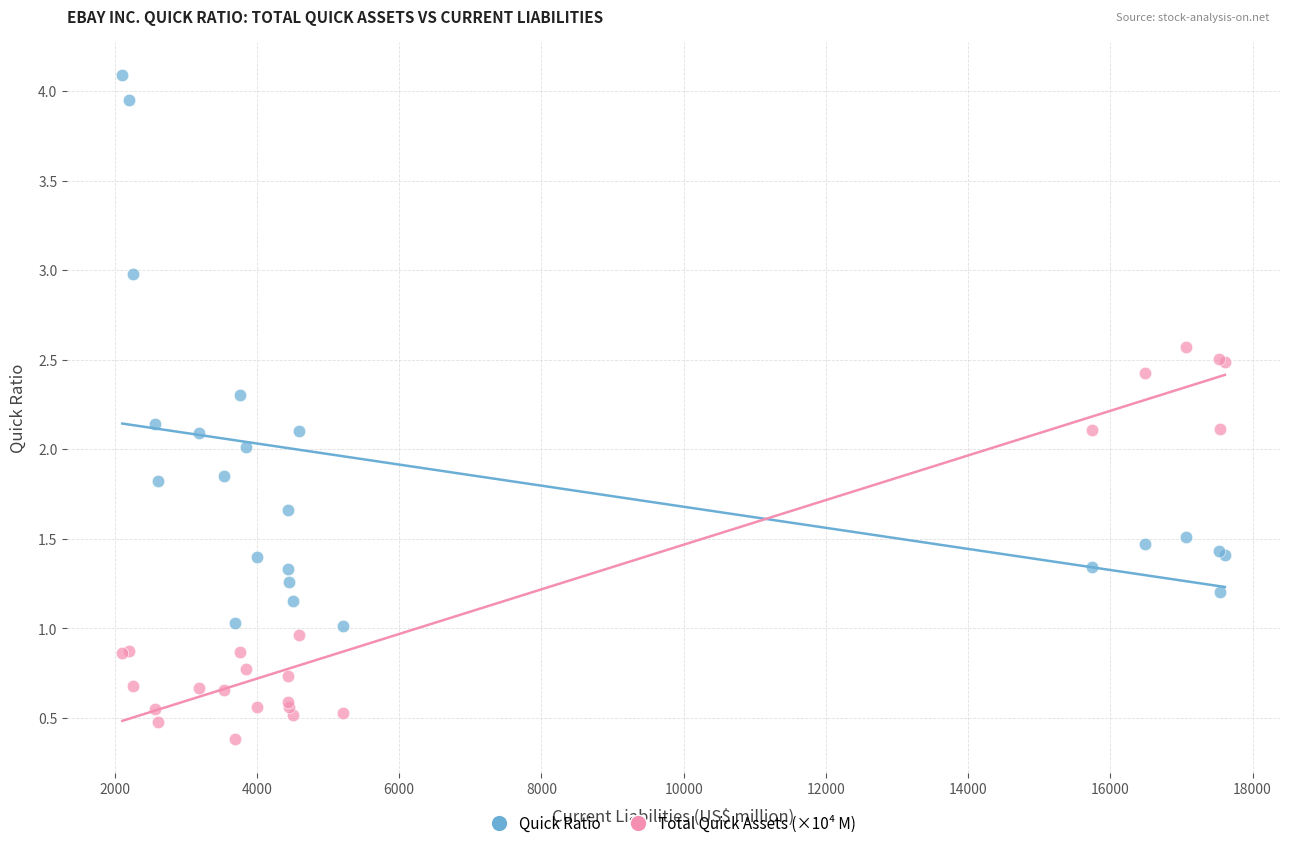

Which series reaches the minimum Y coordinate?

Total Quick Assets (×10⁴ M)